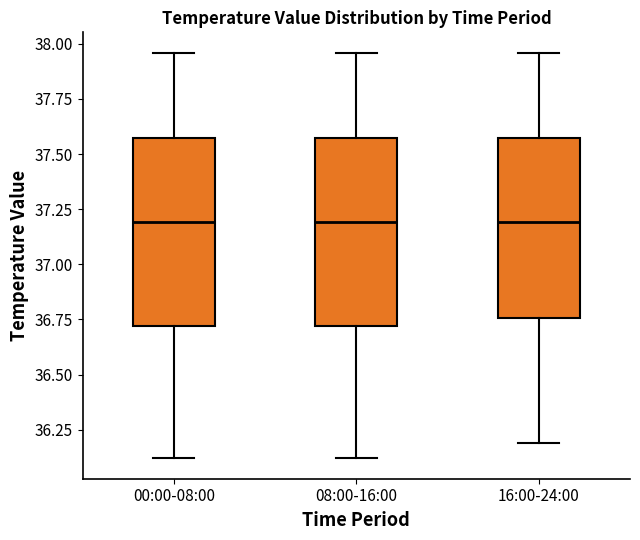

Where does the lower whisker of the box for 00:00-08:00 end on the y-axis? The values are not printed on the chart, so give them approximately, as read against the axis.

36.10